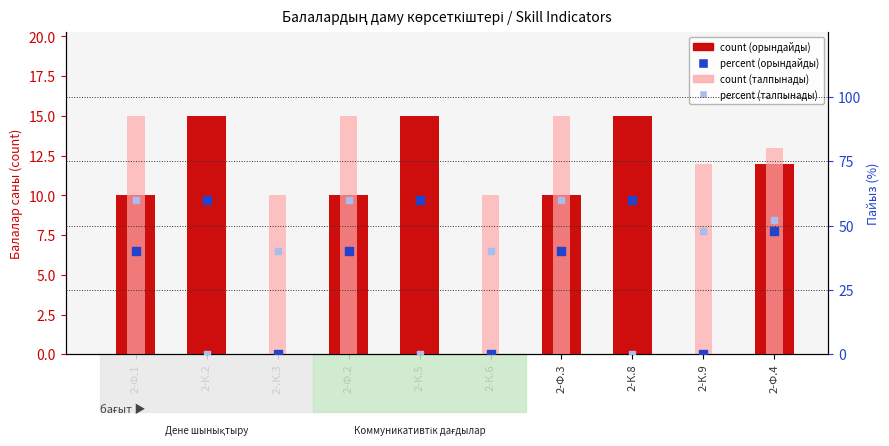

Which series contains the lowest Y value?

count (орындайды)